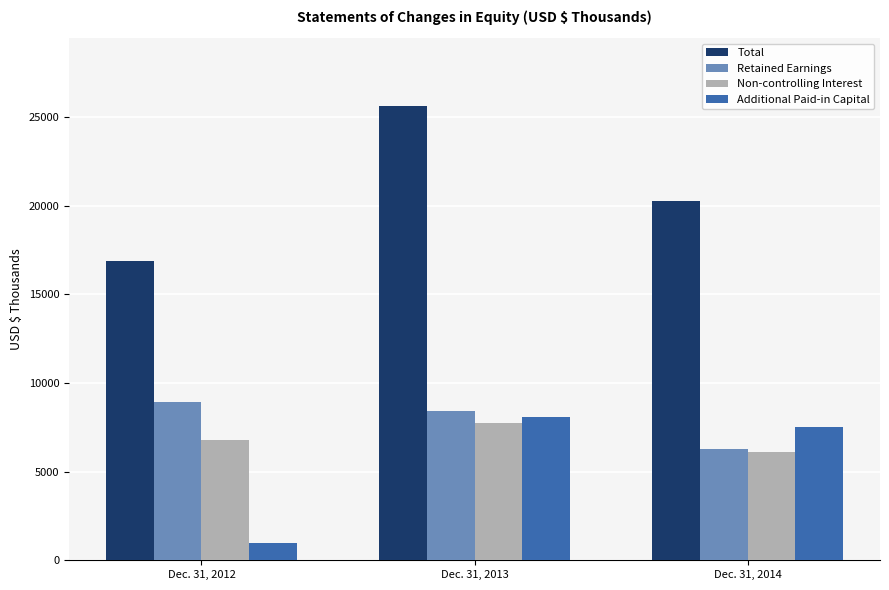

Which series has the largest range (max minus min)?

Total